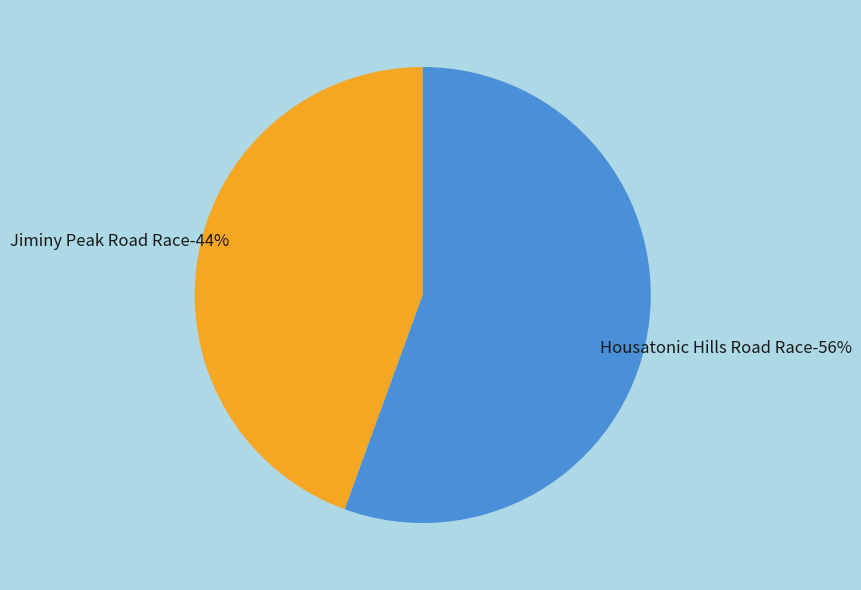

Does Housatonic Hills Road Race account for over 50% of the chart?

Yes